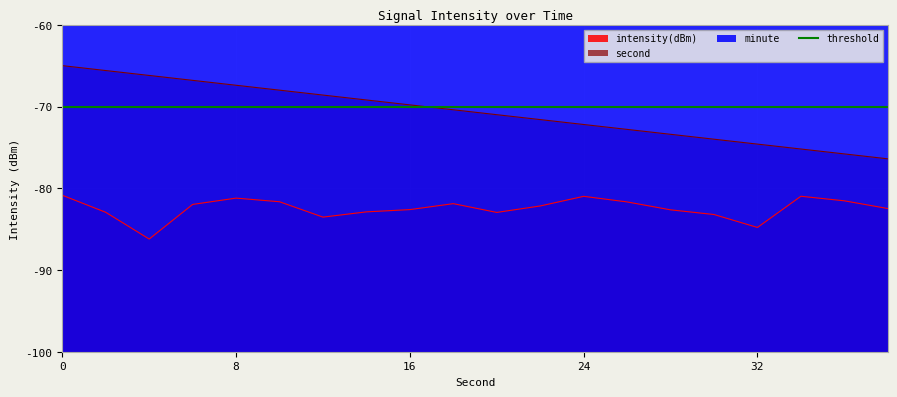

Which series has the largest range (max minus min)?

second